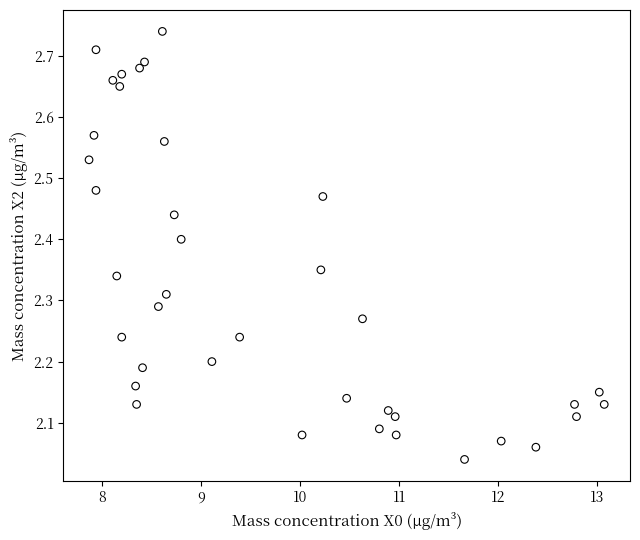

What is the range of Y values (max minus min)?

0.7